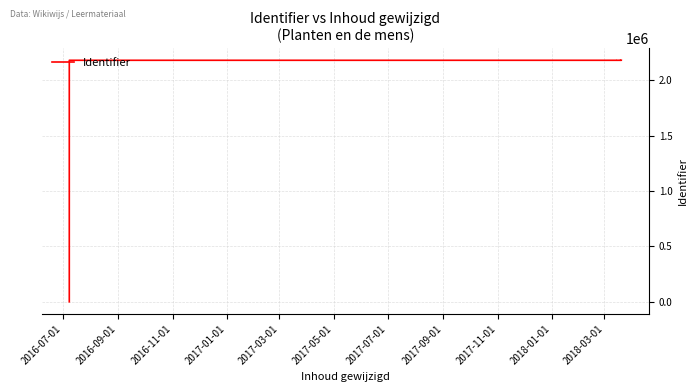

What is the average value?

1982820